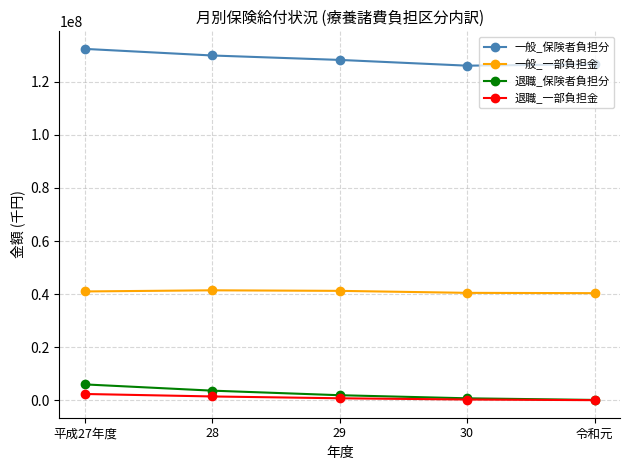

The value of 一般_保険者負担分 at 30 is 126051806. True or false?

True